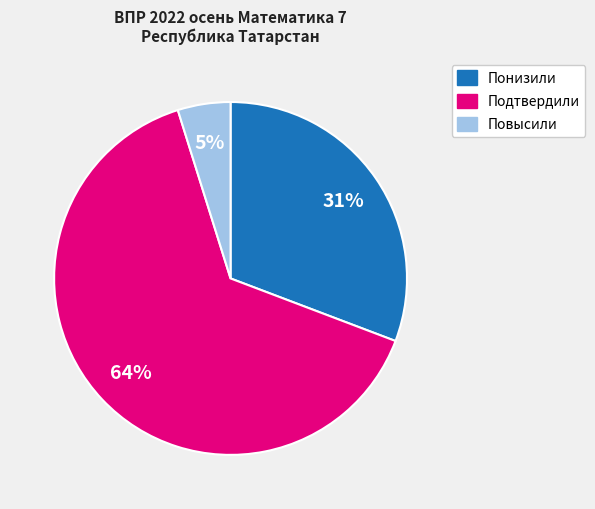

What is the largest slice in the pie chart?

Подтвердили